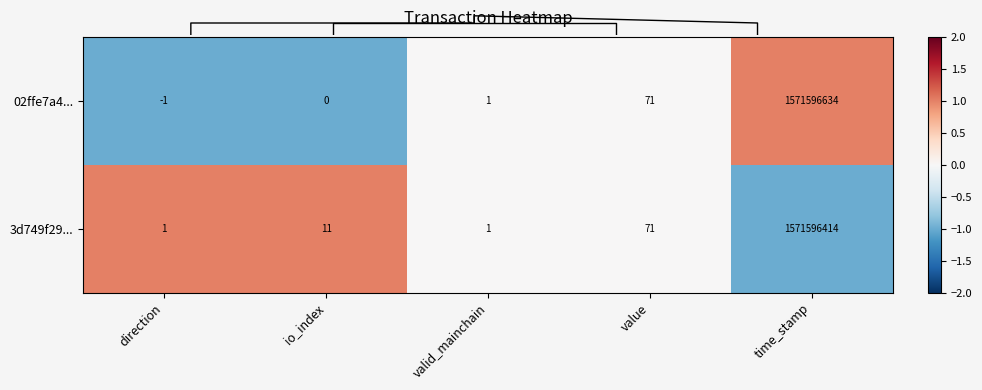

How many distinct data groups are displayed?

2